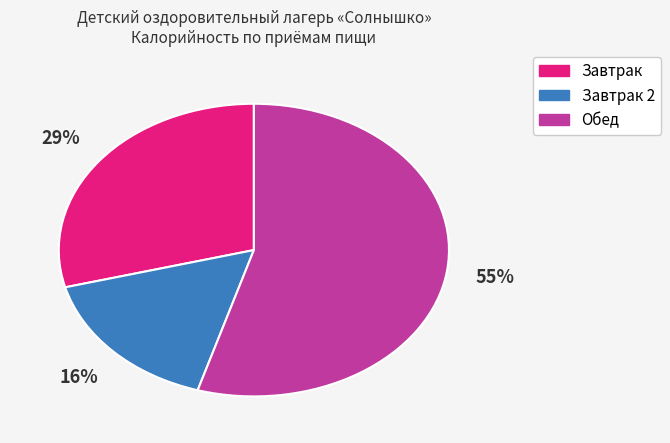

To the nearest percent, what is the average slice percentage?

33%